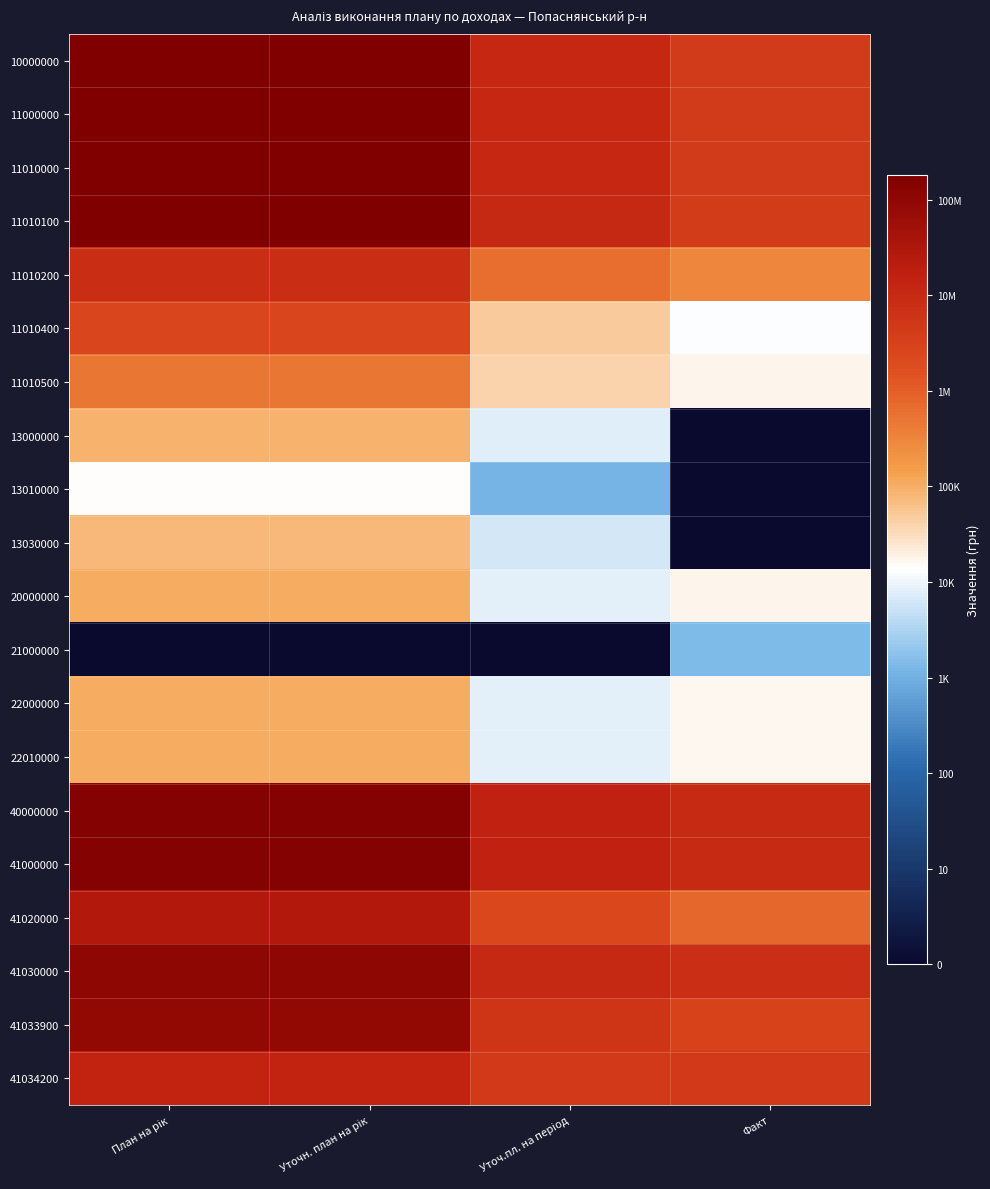

Reading left to right, extract all data points from this chart.

10000000: План на рік=8.3	Уточн. план на рік=8.3	Уточ.пл. на період=7.0	Факт=6.6
11000000: План на рік=8.3	Уточн. план на рік=8.3	Уточ.пл. на період=7.0	Факт=6.6
11010000: План на рік=8.3	Уточн. план на рік=8.3	Уточ.пл. на період=7.0	Факт=6.6
11010100: План на рік=8.2	Уточн. план на рік=8.2	Уточ.пл. на період=7.0	Факт=6.6
11010200: План на рік=6.9	Уточн. план на рік=6.9	Уточ.пл. на період=5.8	Факт=5.5
11010400: План на рік=6.4	Уточн. план на рік=6.4	Уточ.пл. на період=4.7	Факт=4.1
11010500: План на рік=5.7	Уточн. план на рік=5.7	Уточ.пл. на період=4.6	Факт=4.3
13000000: План на рік=5.0	Уточн. план на рік=5.0	Уточ.пл. на період=3.9	Факт=0.0
13010000: План на рік=4.1	Уточн. план на рік=4.1	Уточ.пл. на період=3.0	Факт=0.0
13030000: План на рік=4.9	Уточн. план на рік=4.9	Уточ.пл. на період=3.8	Факт=0.0
20000000: План на рік=5.0	Уточн. план на рік=5.0	Уточ.пл. на період=3.9	Факт=4.2
21000000: План на рік=0.0	Уточн. план на рік=0.0	Уточ.пл. на період=0.0	Факт=3.2
22000000: План на рік=5.0	Уточн. план на рік=5.0	Уточ.пл. на період=3.9	Факт=4.2
22010000: План на рік=5.0	Уточн. план на рік=5.0	Уточ.пл. на період=3.9	Факт=4.2
40000000: План на рік=8.2	Уточн. план на рік=8.2	Уточ.пл. на період=7.2	Факт=7.0
41000000: План на рік=8.2	Уточн. план на рік=8.2	Уточ.пл. на період=7.2	Факт=7.0
41020000: План на рік=7.4	Уточн. план на рік=7.4	Уточ.пл. на період=6.4	Факт=5.9
41030000: План на рік=8.0	Уточн. план на рік=8.0	Уточ.пл. на період=7.0	Факт=6.9
41033900: План на рік=8.0	Уточн. план на рік=8.0	Уточ.пл. на період=6.8	Факт=6.5
41034200: План на рік=7.2	Уточн. план на рік=7.2	Уточ.пл. на період=6.7	Факт=6.7